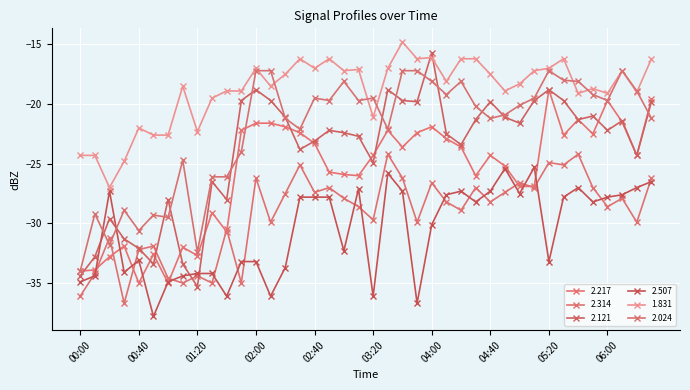

List the labels in order of 2.314 value, largest first.

03:30, 05:40, 05:20, 02:30, 05:30, 02:00, 03:40, 06:30, 04:00, 05:00, 02:50, 04:30, 05:10, 05:50, 02:40, 04:50, 02:20, 03:00, 06:10, 04:10, 04:40, 03:10, 06:00, 04:20, 03:20, 02:10, 03:50, 06:20, 01:40, 00:20, 00:50, 00:40, 00:10, 01:20, 01:00, 01:10, 01:30, 01:50, 00:00, 00:30